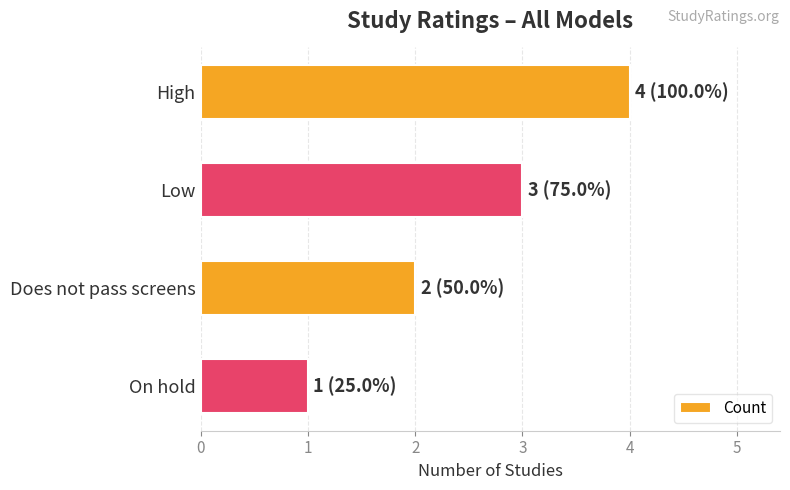

Count the values in the range 2 to 4.

3